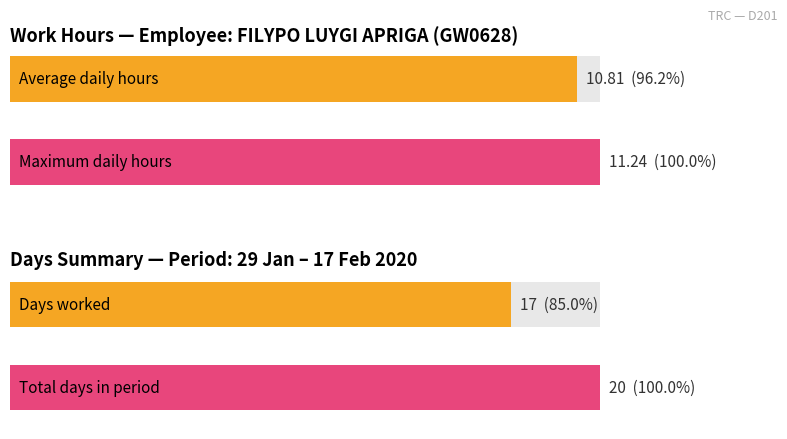

Does the chart contain any negative values?

No